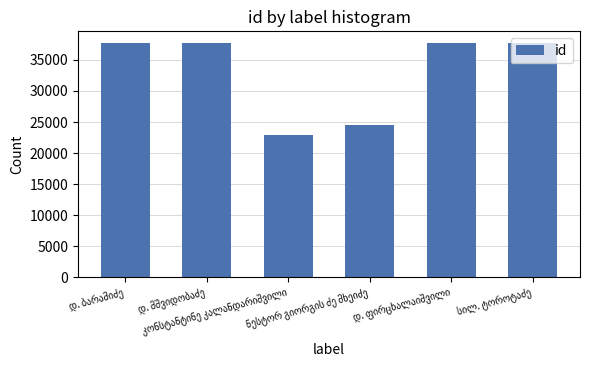

What is the smallest value displayed?

22983